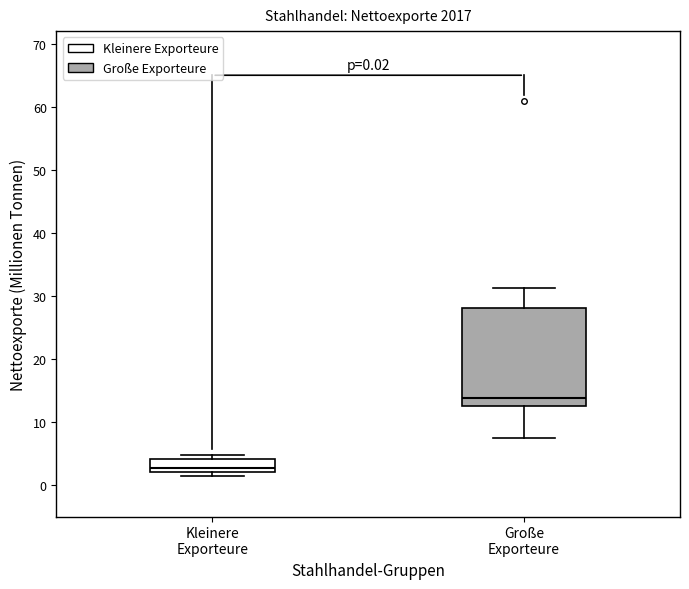

Which box's median line is the lowest?

Kleinere Exporteure